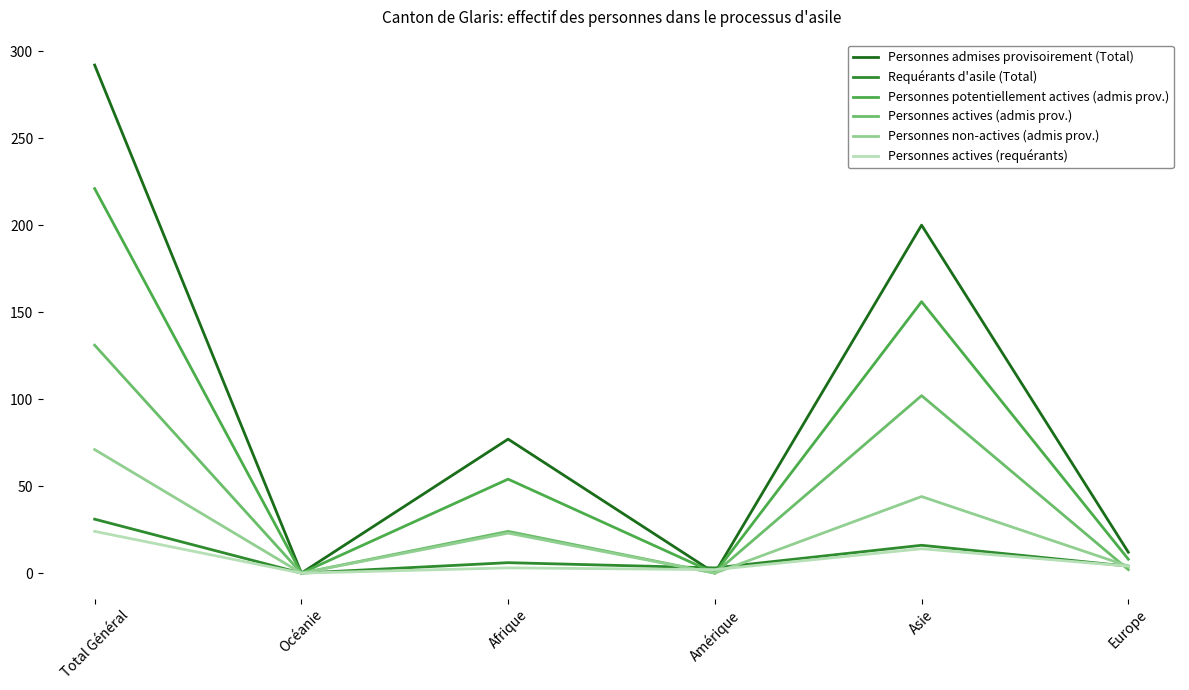

Is this an area chart (filled region under the line)?

No